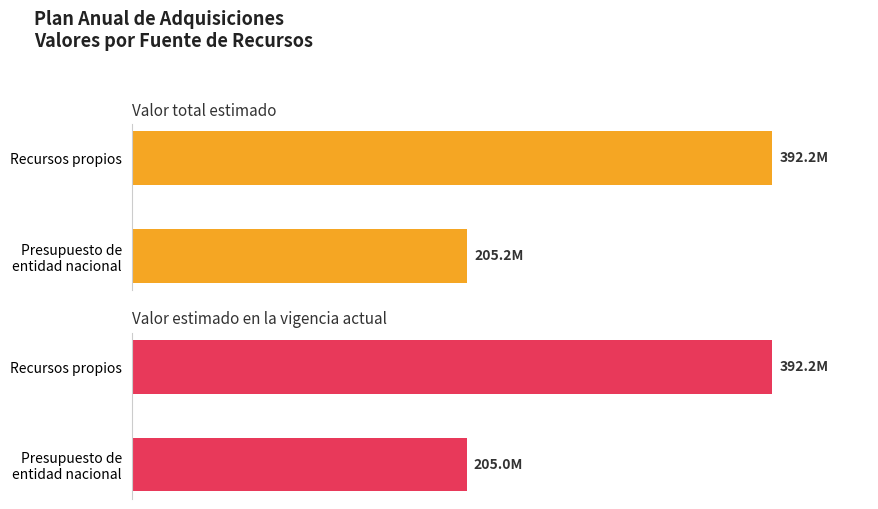

What is the spread (max minus min) of values at Presupuesto de entidad nacional?

200000